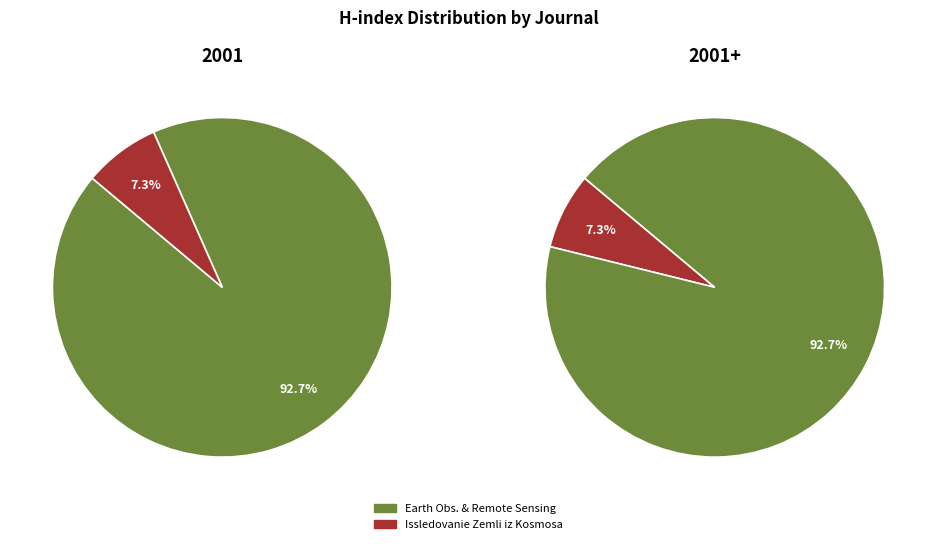

What is the ratio of the value at Earth Observation and Remote Sensing to the value at Issledovanie Zemli iz Kosmosa?

12.8